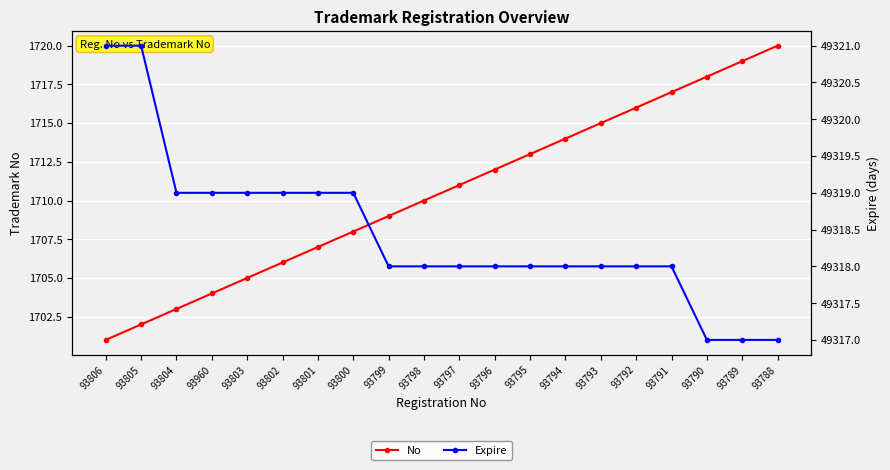

Which has a higher value, 93789 or 93796?

93789